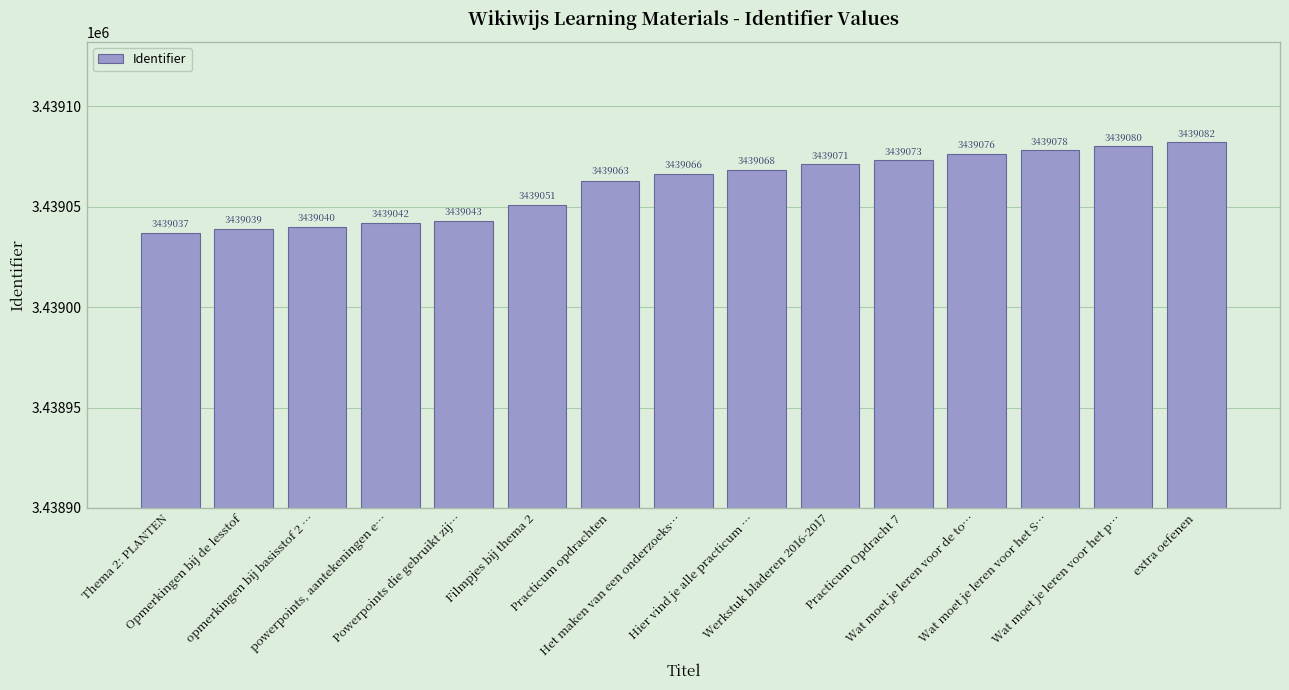

What is the value of the 15th bar from the left?

3439082